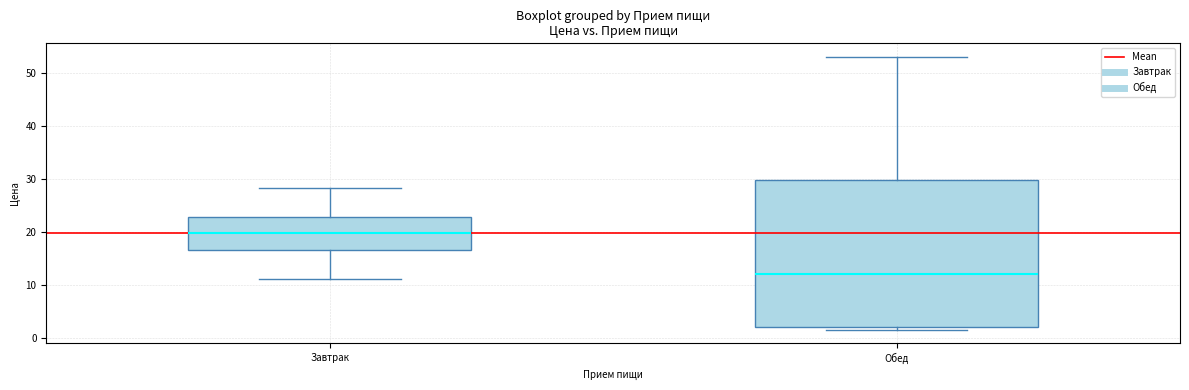

Where does the upper whisker of the box for Завтрак end on the y-axis? The values are not printed on the chart, so give them approximately, as read against the axis.

28